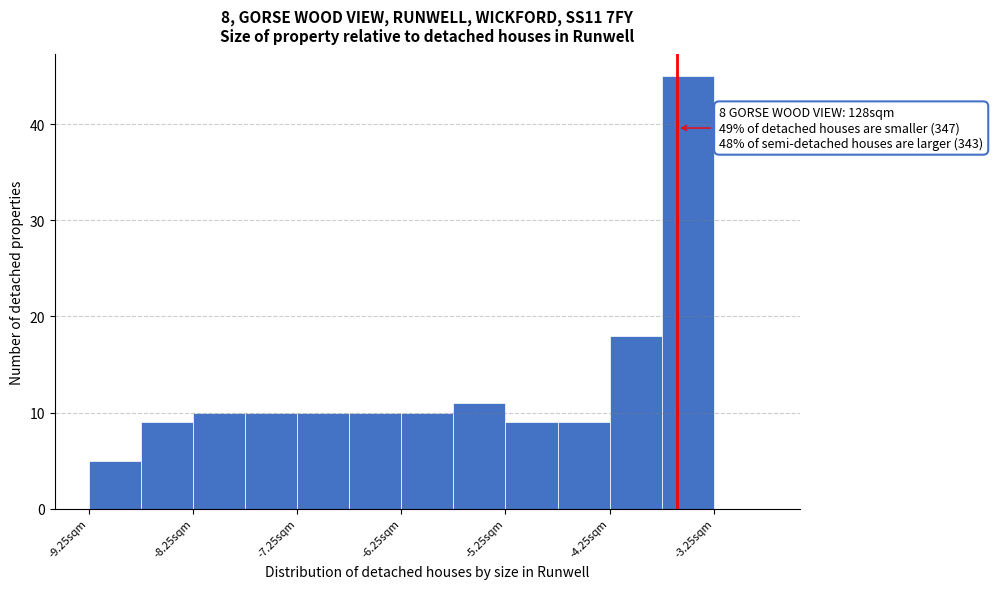

Which range on the x-axis has the tallest bar?

-3.75 to -3.25